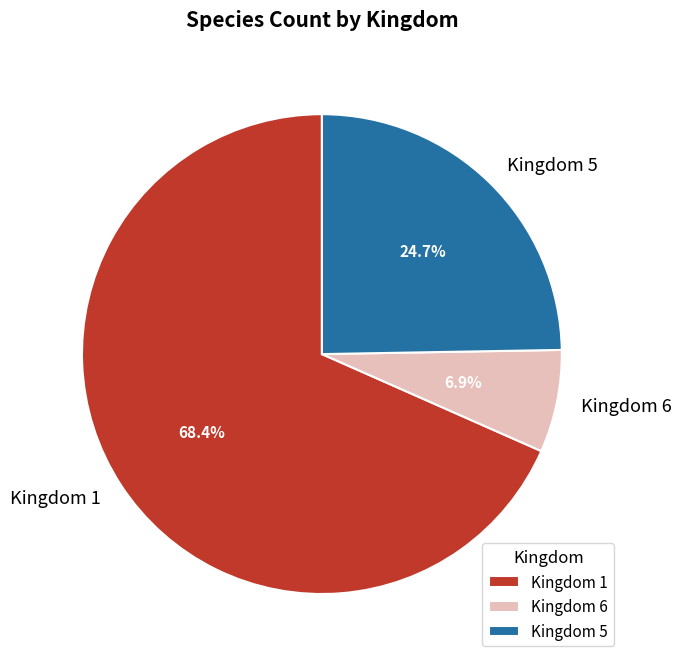

How much of the chart is everything except Kingdom 5?

75.3%